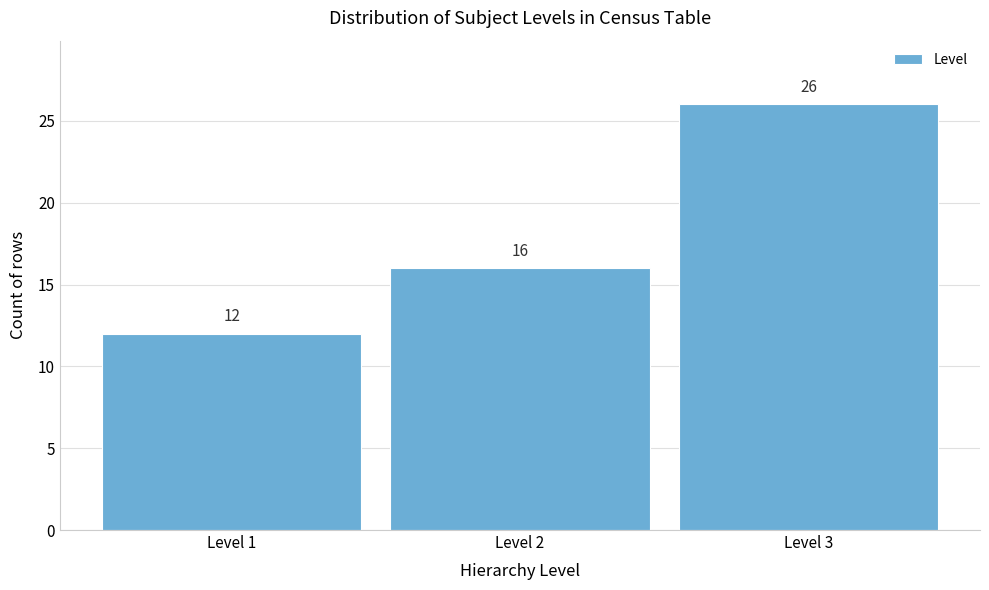

Reading right to left, what are all the values shown in this chart?

26	16	12